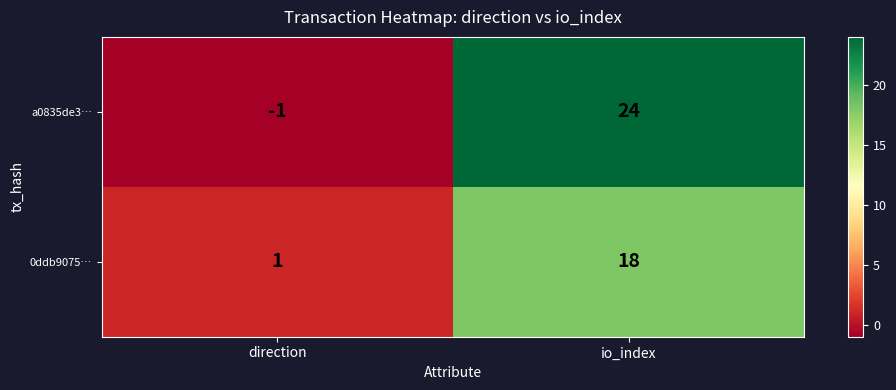

Rank the series at direction from lowest to highest value.

a0835de3…, 0ddb9075…